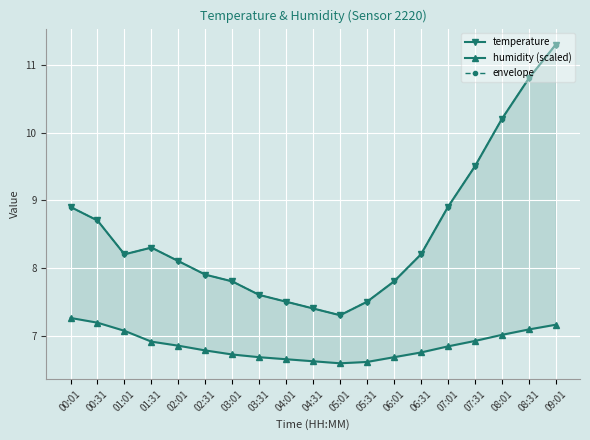

Which series has the largest range (max minus min)?

temperature